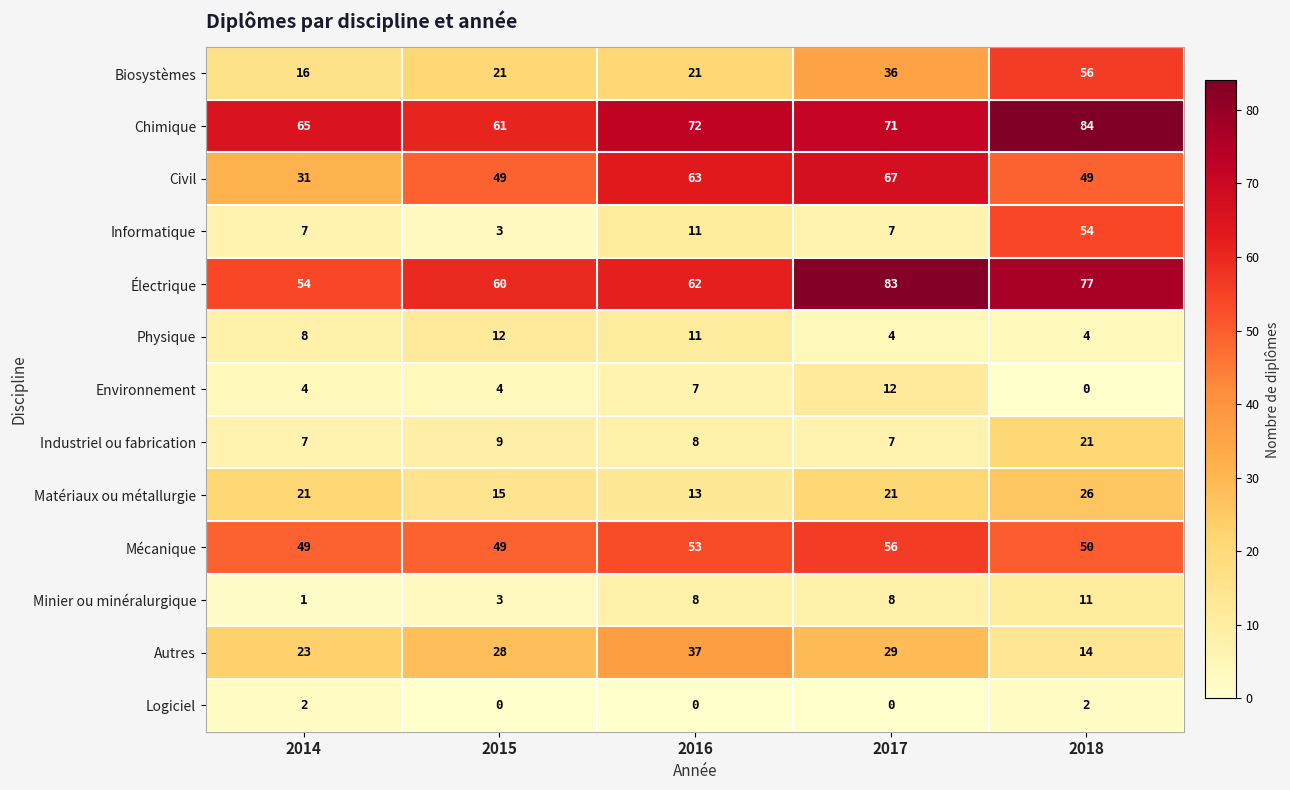

What is the maximum value shown in the chart?

84